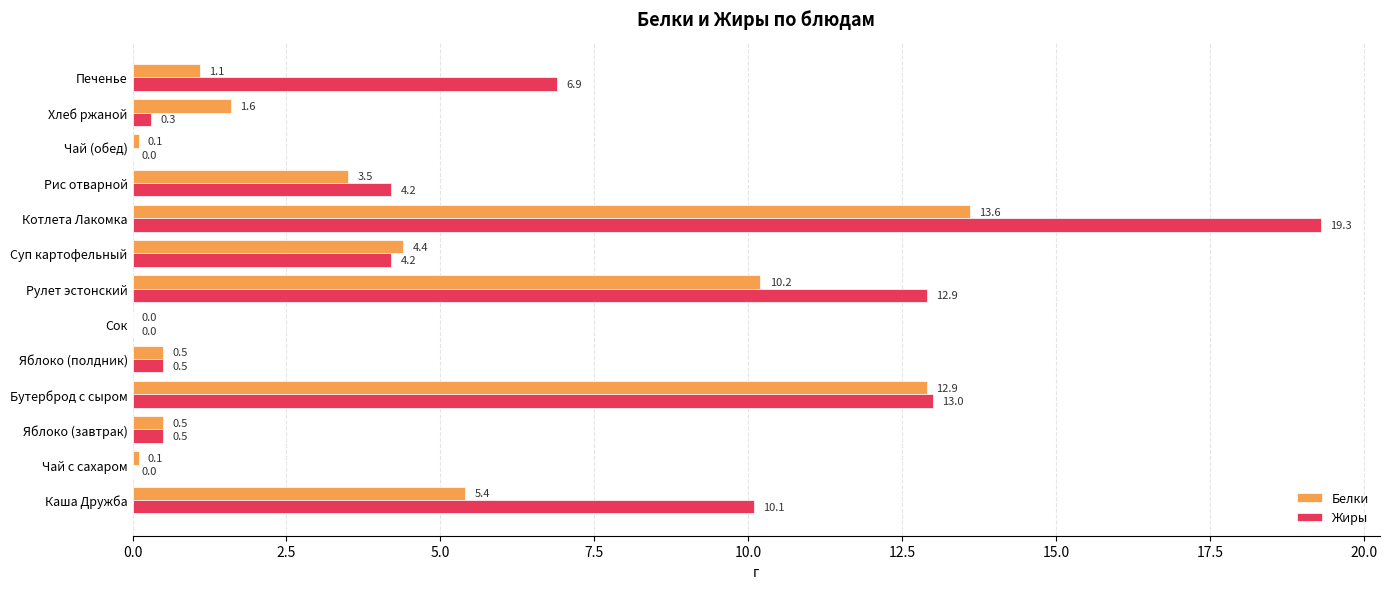

At which label is Белки closest to 6?

Каша Дружба